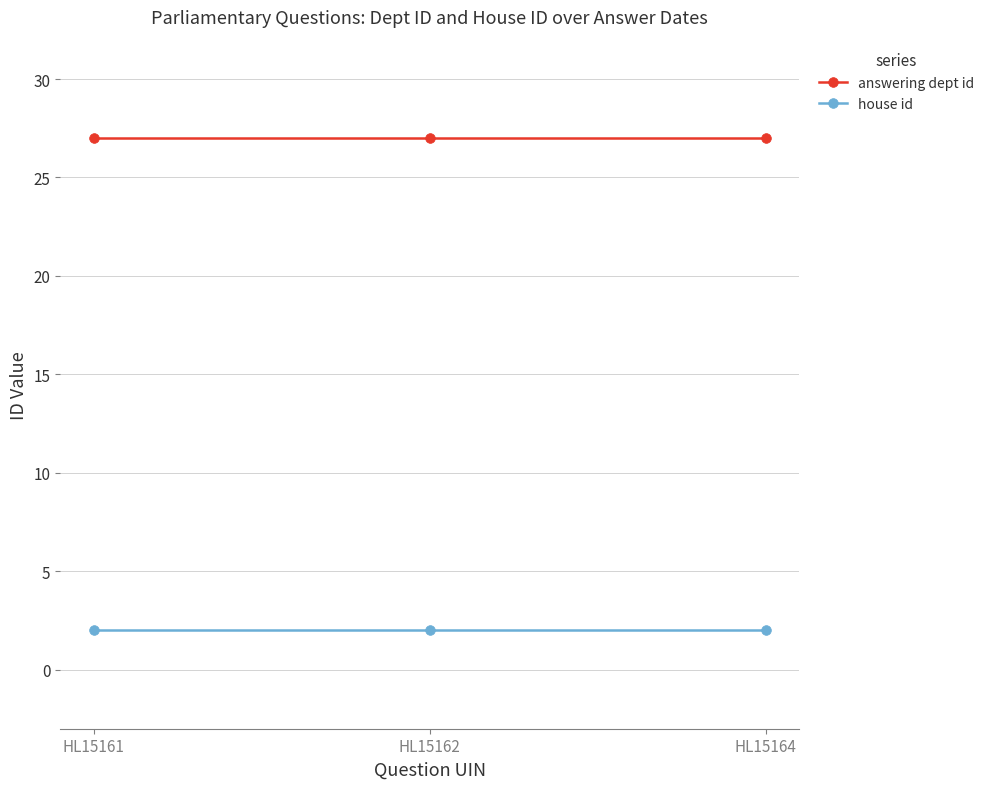

How many data points does each series have?

3